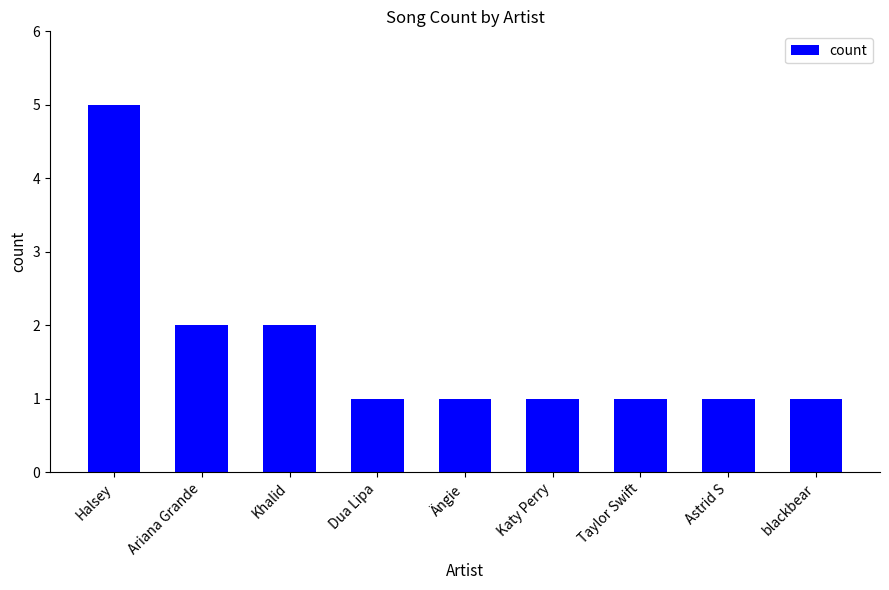

The chart shows a value of 5 at Halsey. True or false?

True